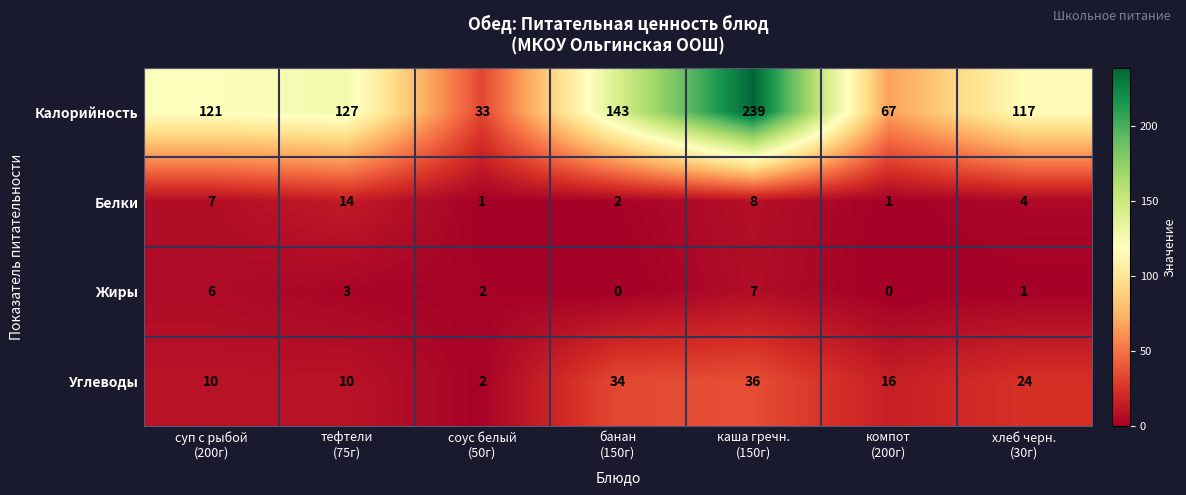

At which category is the sum across all series the highest?

каша гречн.
(150г)